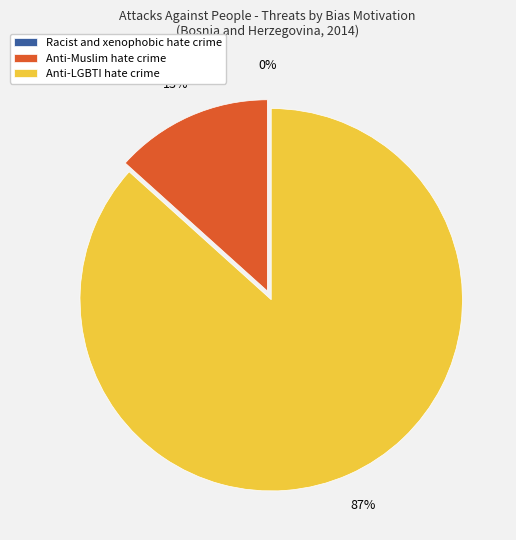

Is the sum of Racist and xenophobic hate crime and Anti-LGBTI hate crime greater than half?

Yes